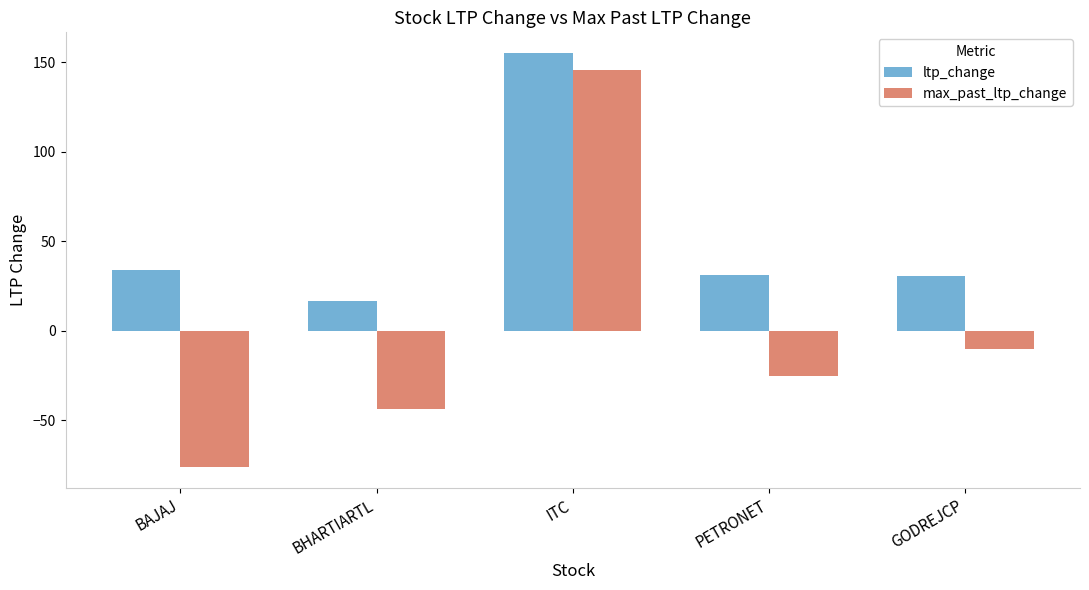

At how many categories does at least one series exceed 104?

1